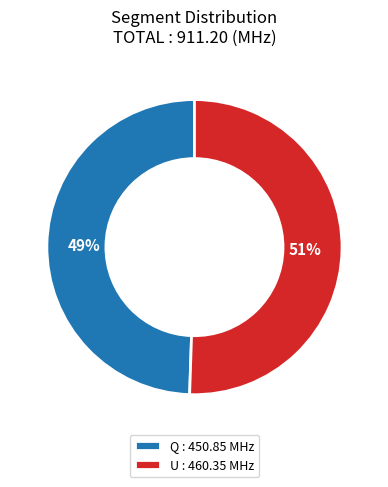

Is the sum of Q : 450.85 MHz and U : 460.35 MHz greater than half?

Yes